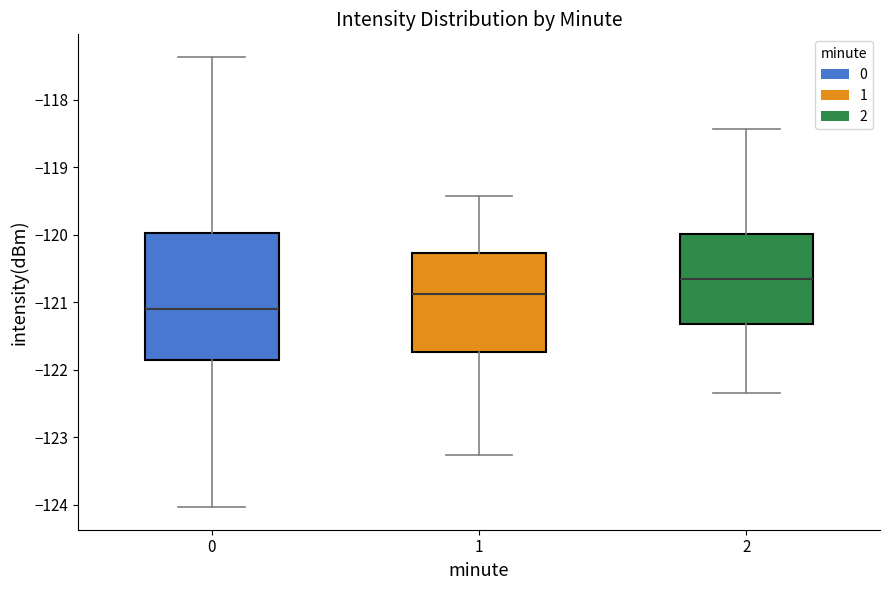

Reading left to right, read every box against the y-axis: the position of its median line, the range the box covers, and the ends of its whiskers. The values are not printed on the chart, so give them approximately, as read against the axis.

0: median -121.1, box -121.9 to -120.0, whiskers -124.0 to -117.4
1: median -120.9, box -121.7 to -120.3, whiskers -123.3 to -119.4
2: median -120.7, box -121.3 to -120.0, whiskers -122.3 to -118.4